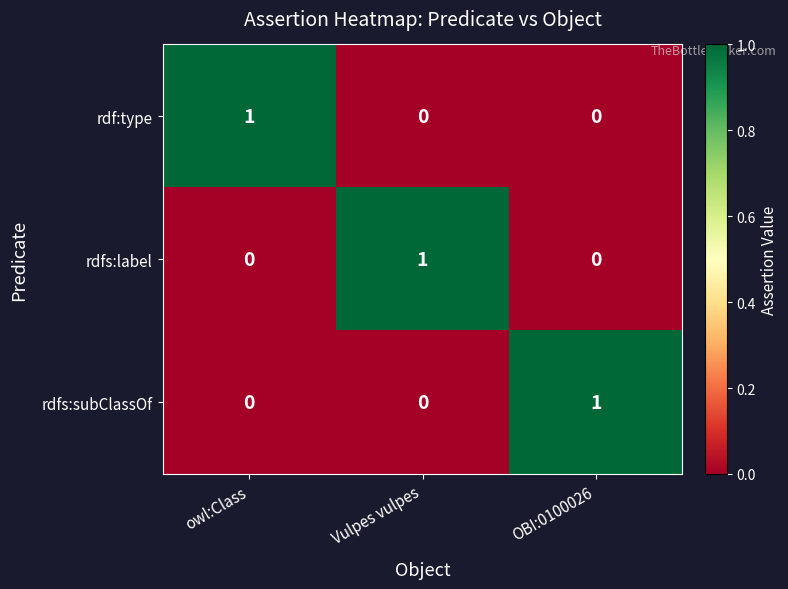

Reading right to left, what are all the values shown in this chart?

rdf:type: 0	0	1
rdfs:label: 0	1	0
rdfs:subClassOf: 1	0	0